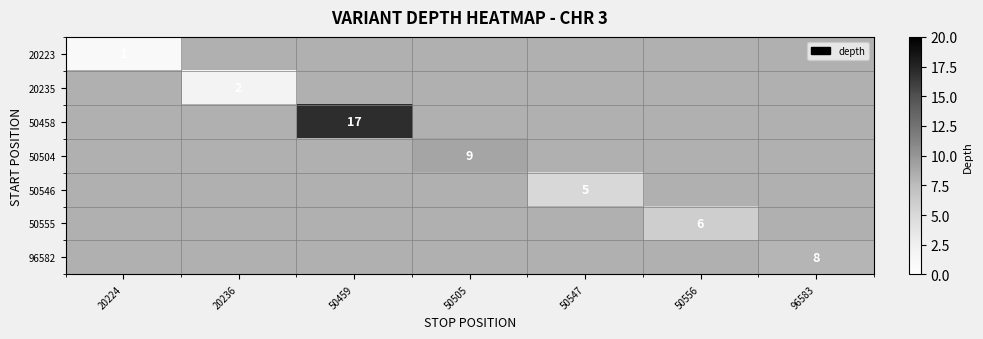

Is it true that 50504 equals 5 at 50505?

False